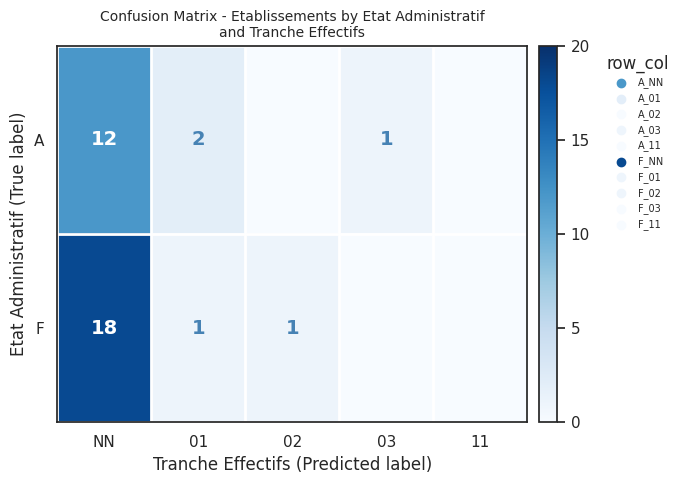

What is the sum of the A values at NN and 01?

14